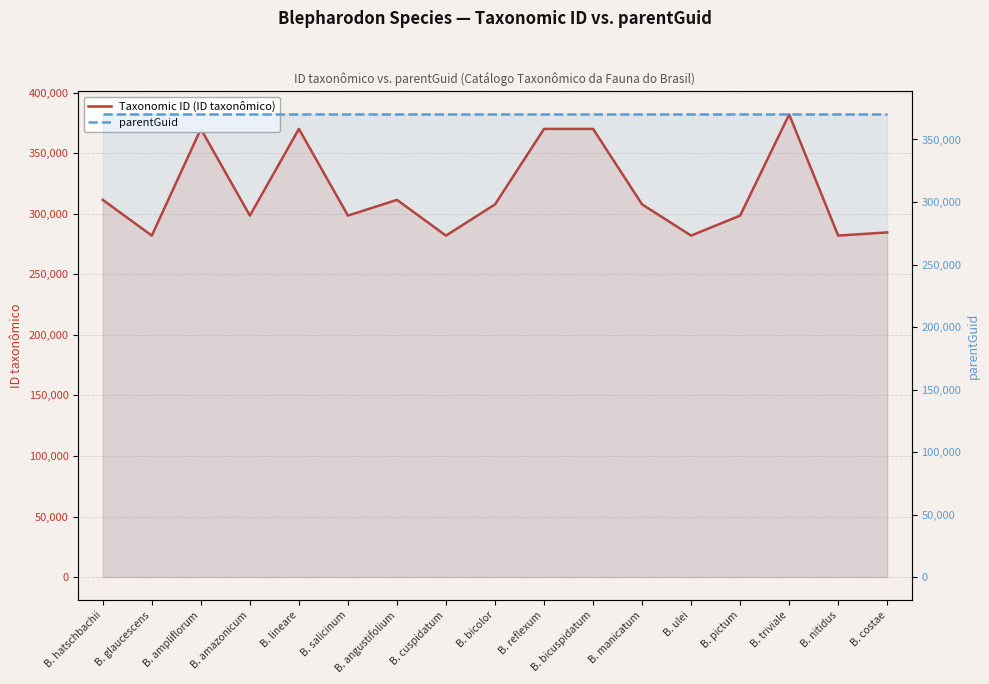

List the series in order of their overall mean, highest first.

parentGuid, Taxonomic ID (ID taxonômico)